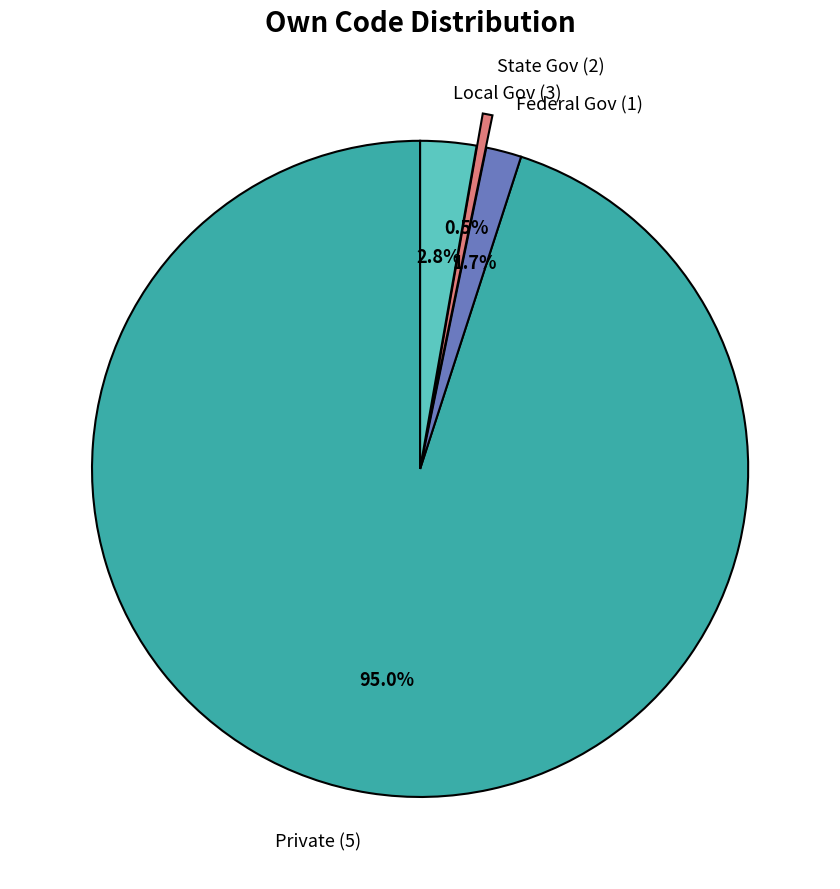

To the nearest percent, what is the average slice percentage?

25%